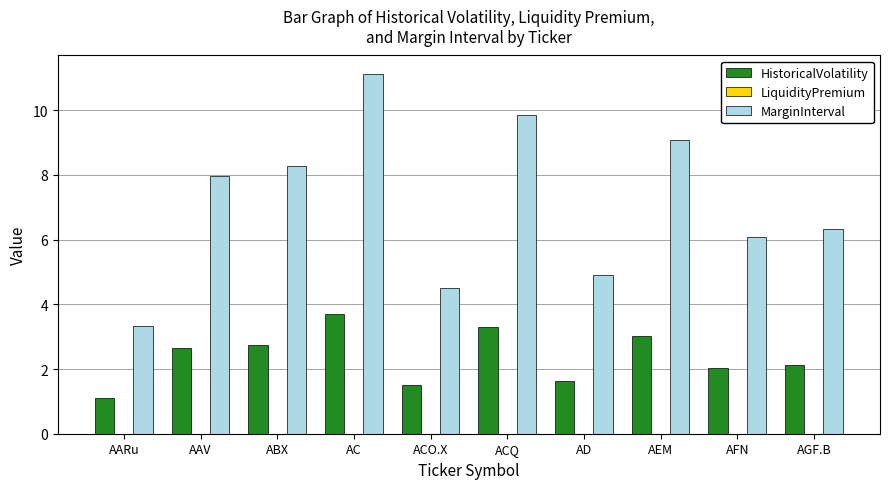

Which label corresponds to the largest value in the chart?

AC